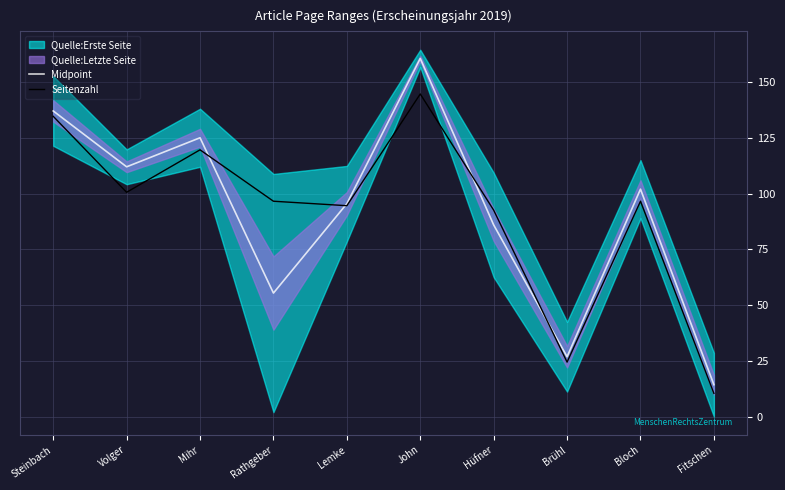

What is the difference between the highest and lowest values at Steinbach?

2.4